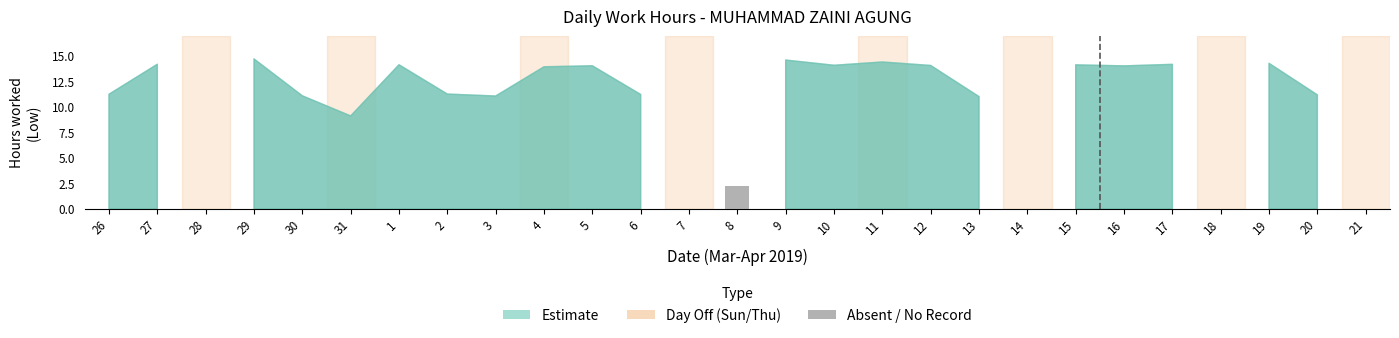

What position from the left is 2?

8